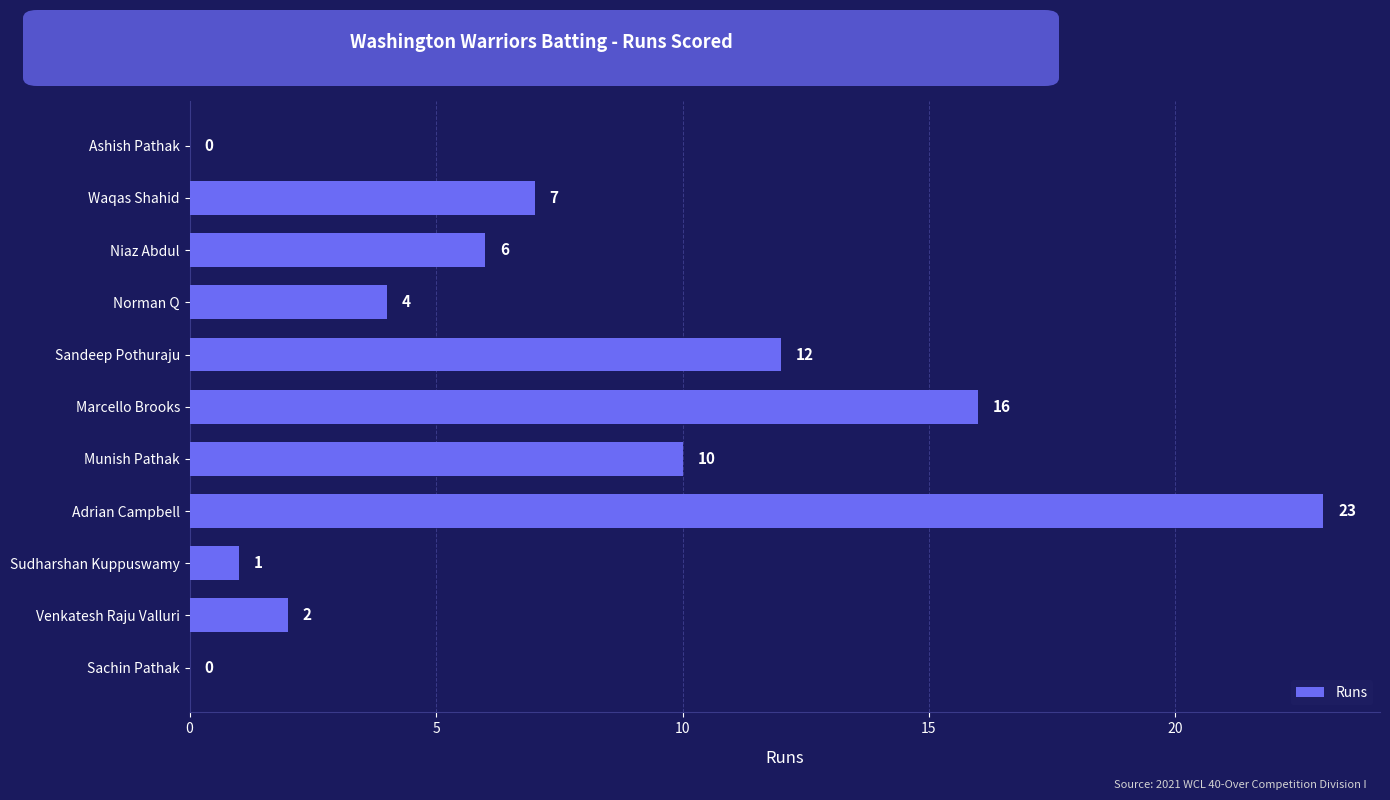

True or false: the data shows 12 at Sandeep Pothuraju.

True